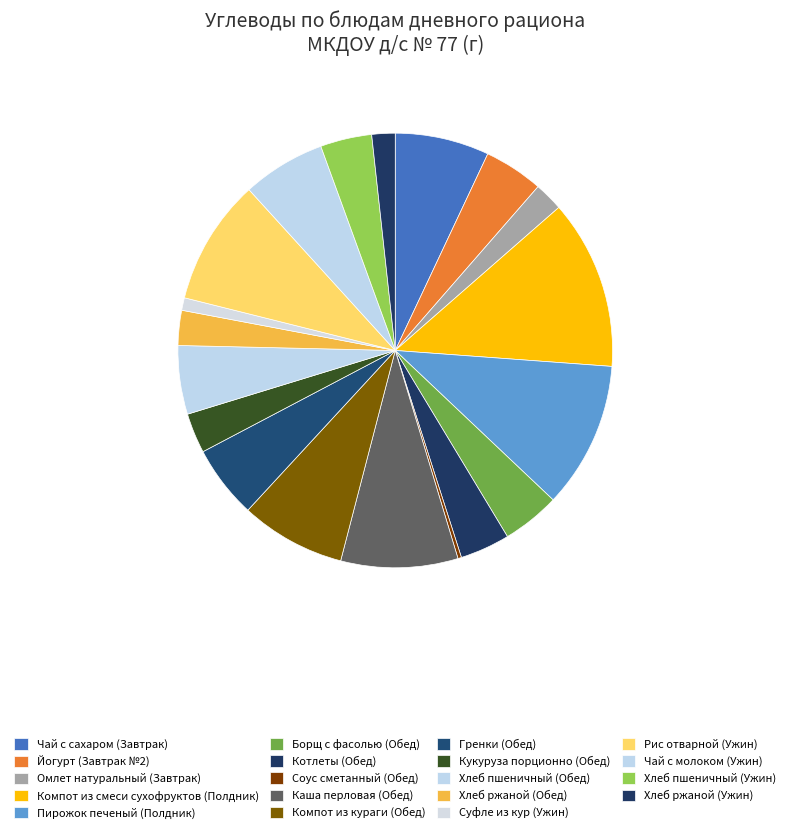

What is the largest slice in the pie chart?

Компот из смеси сухофруктов (Полдник)